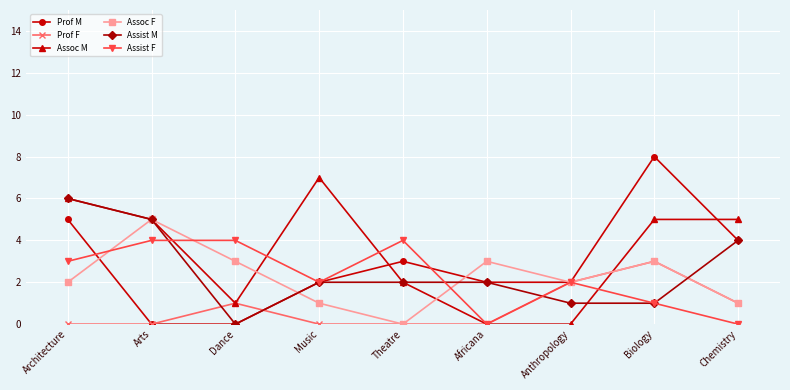

Reading right to left, list all the values displayed in this chart.

Prof M: Chemistry=4	Biology=8	Anthropology=2	Africana=2	Theatre=3	Music=2	Dance=0	Arts=0	Architecture=5
Prof F: Chemistry=1	Biology=3	Anthropology=2	Africana=0	Theatre=0	Music=0	Dance=1	Arts=0	Architecture=0
Assoc M: Chemistry=5	Biology=5	Anthropology=0	Africana=0	Theatre=2	Music=7	Dance=1	Arts=5	Architecture=6
Assoc F: Chemistry=1	Biology=3	Anthropology=2	Africana=3	Theatre=0	Music=1	Dance=3	Arts=5	Architecture=2
Assist M: Chemistry=4	Biology=1	Anthropology=1	Africana=2	Theatre=2	Music=2	Dance=0	Arts=5	Architecture=6
Assist F: Chemistry=0	Biology=1	Anthropology=2	Africana=0	Theatre=4	Music=2	Dance=4	Arts=4	Architecture=3